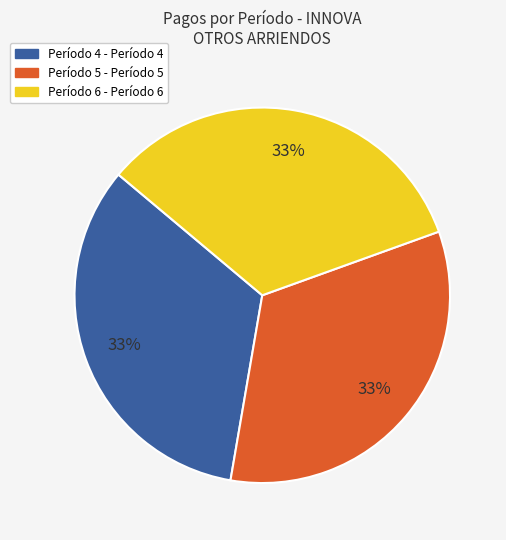

To the nearest percent, what is the difference between the largest and smallest slice percentages?

0%